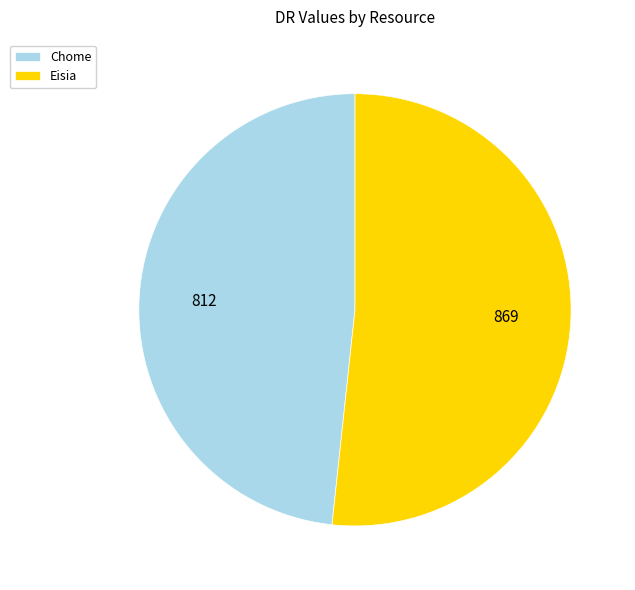

Approximately how many times larger is the value at Eisia compared to Chome?

1.1